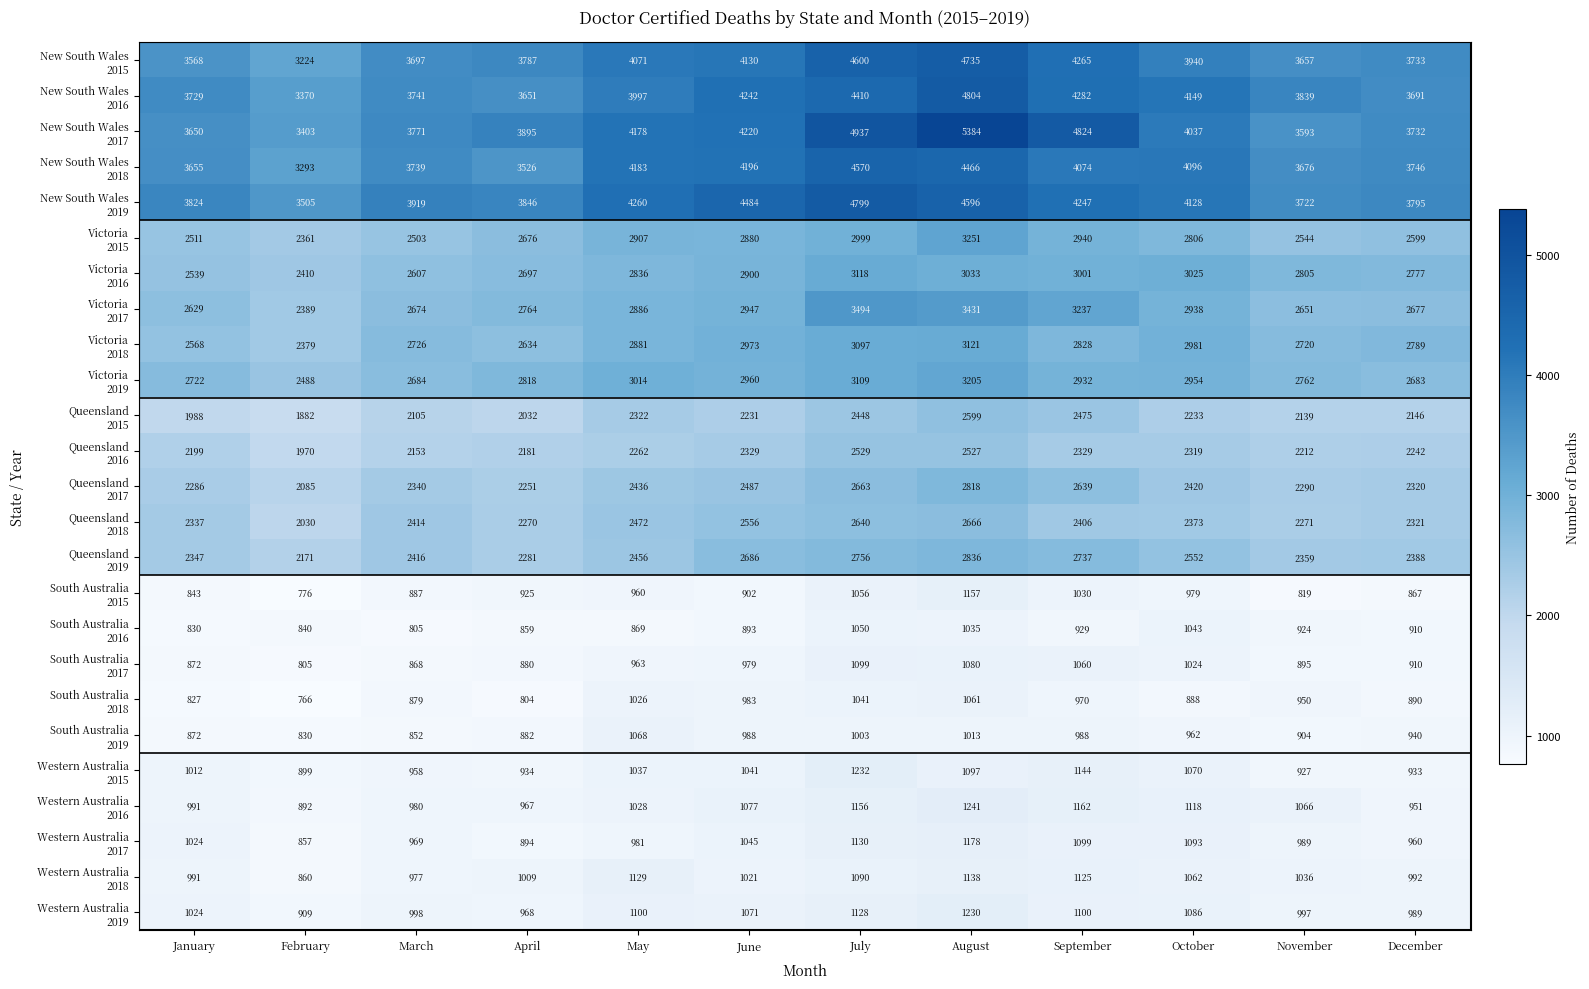

Count the number of data series in this chart.

25